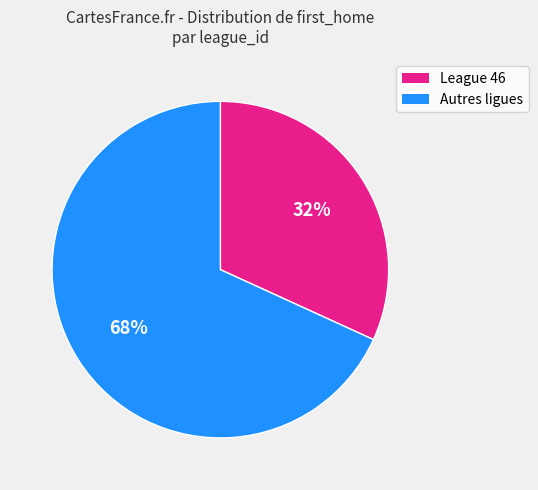

Does any single category account for the majority?

Yes